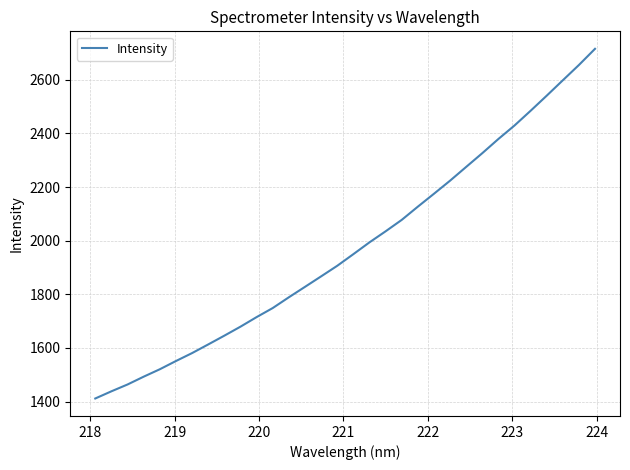

What is the minimum value shown in the chart?

1411.7